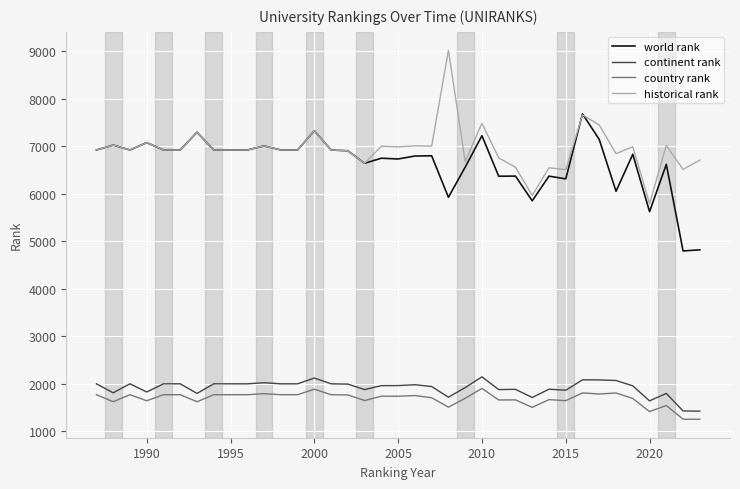

True or false: historical rank and country rank cross at least once.

False